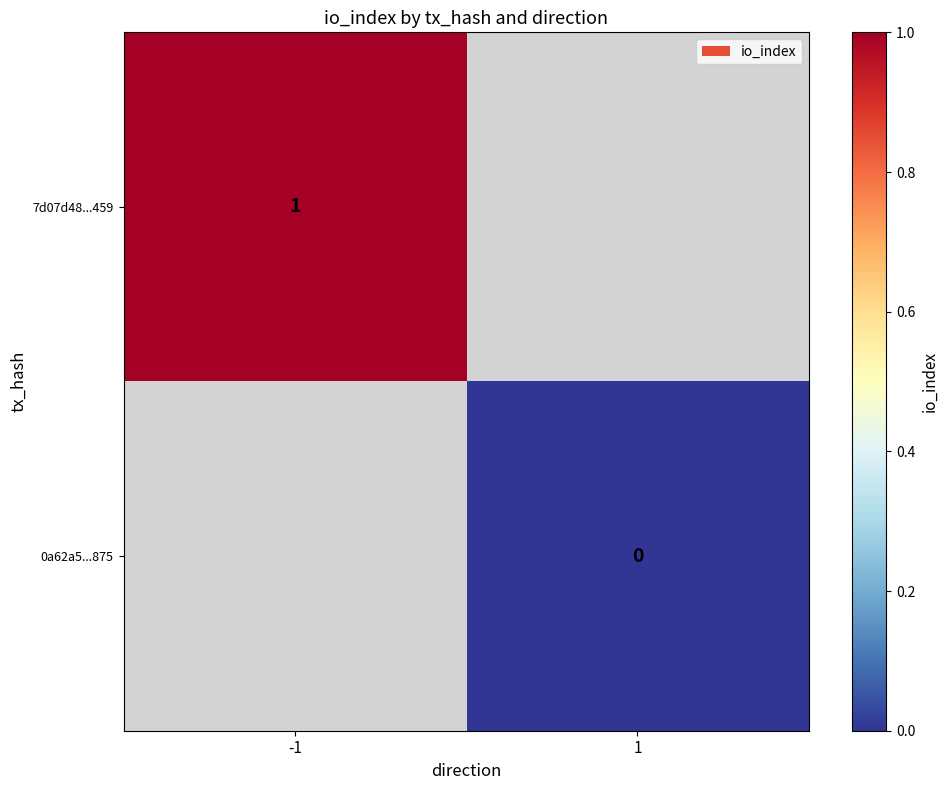

At how many categories does at least one series exceed 0?

1